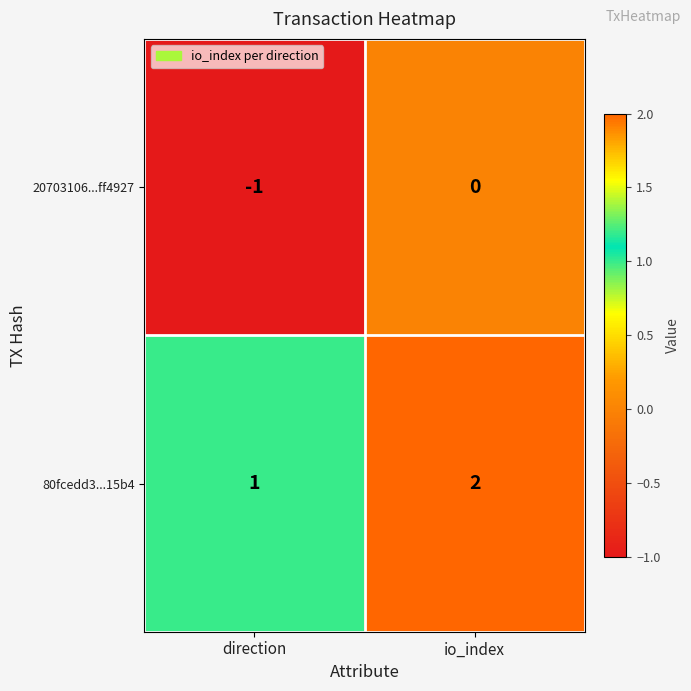

How many values in the 80fcedd3...15b4 series are below 2?

1